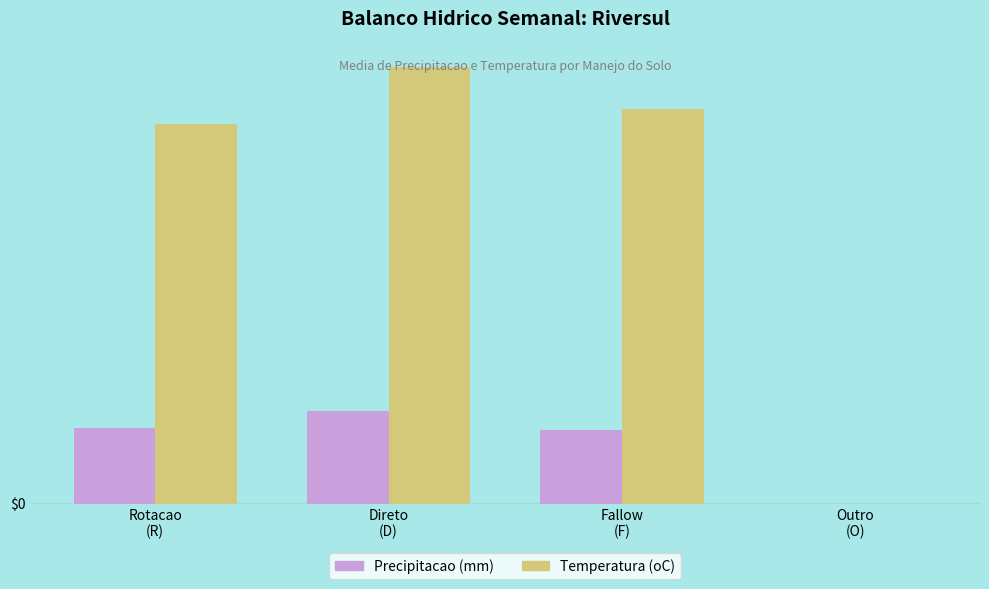

Rank the series at Fallow
(F) from lowest to highest value.

Precipitacao (mm), Temperatura (oC)